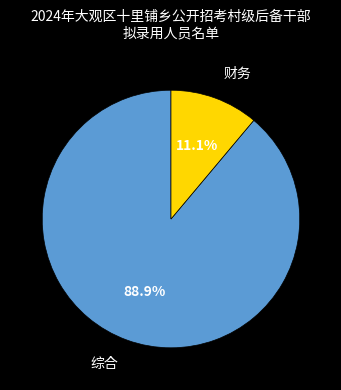

What portion of the pie excludes 综合?

11.1%